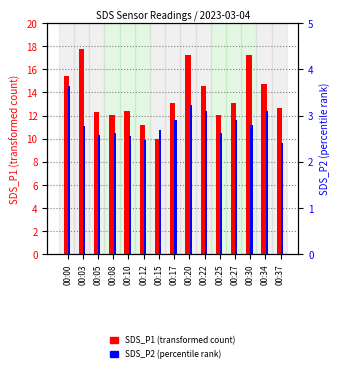

Reading left to right, transcribe all the data shown in this chart.

SDS_P1 (transformed count): 00:00=15.4	00:03=17.7	00:05=12.3	00:08=12.0	00:10=12.4	00:12=11.2	00:15=10.0	00:17=13.1	00:20=17.2	00:22=14.5	00:25=12.0	00:27=13.1	00:30=17.2	00:34=14.8	00:37=12.7
SDS_P2 (percentile rank): 00:00=3.6	00:03=2.8	00:05=2.6	00:08=2.6	00:10=2.5	00:12=2.5	00:15=2.7	00:17=2.9	00:20=3.2	00:22=3.1	00:25=2.6	00:27=2.9	00:30=2.8	00:34=3.1	00:37=2.4